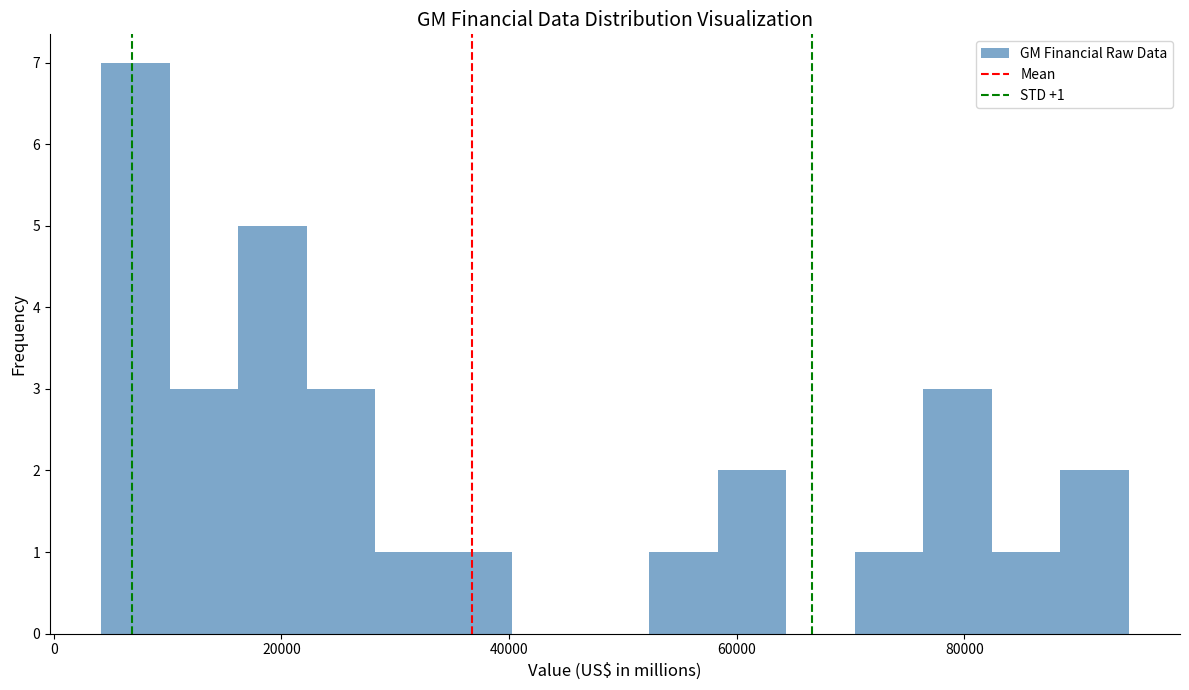

Around what value on the x-axis is the tallest bar? Give the approximate position of its centre, as read against the axis.

8000